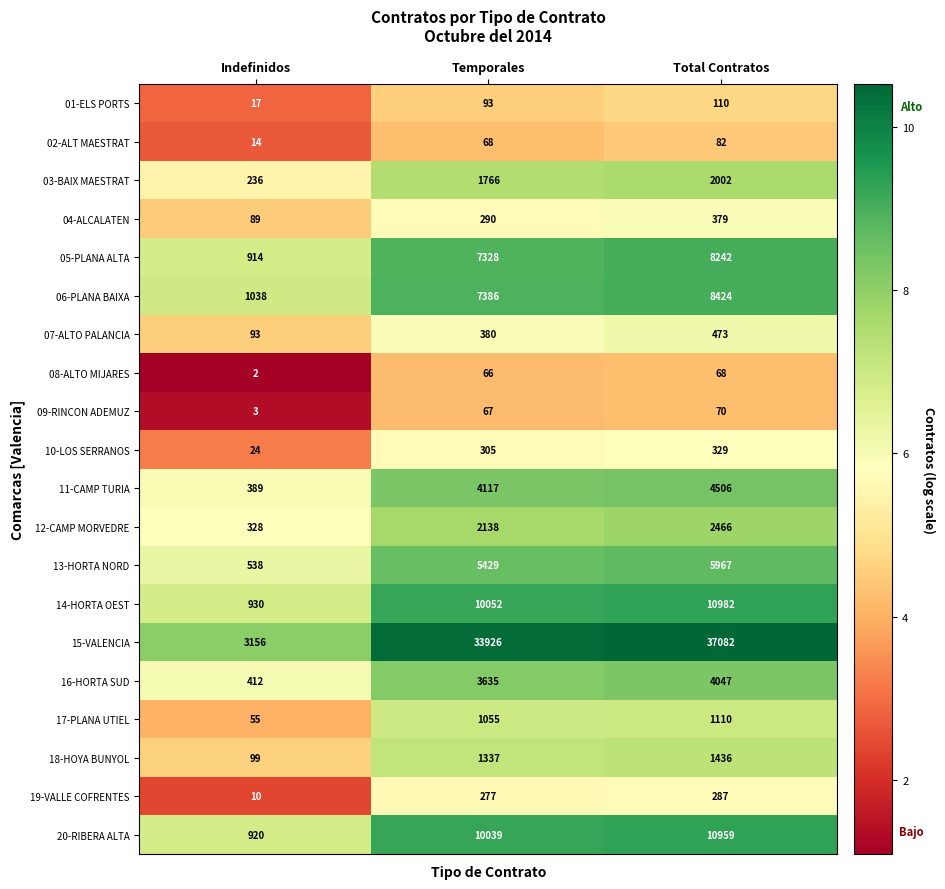

The 06-PLANA BAIXA series shows 8424 at Total Contratos. True or false?

True